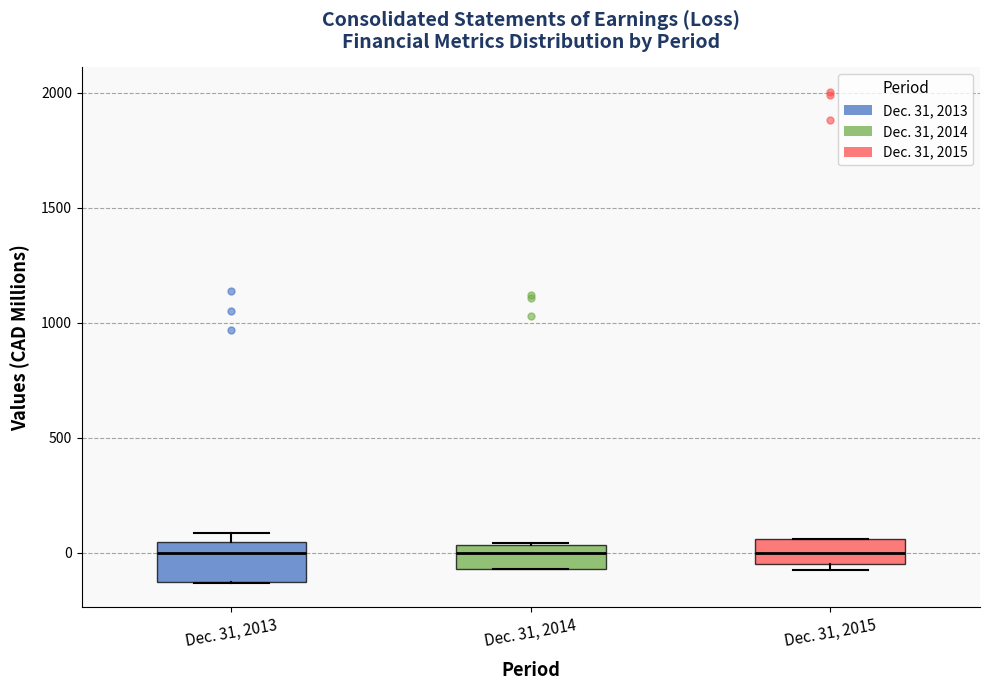

Reading left to right, read every box against the y-axis: the position of its median line, the range the box covers, and the ends of its whiskers. The values are not printed on the chart, so give them approximately, as read against the axis.

Dec. 31, 2013: median 0, box -150 to 50, whiskers -150 to 100
Dec. 31, 2014: median 0, box -50 to 50, whiskers -50 to 50
Dec. 31, 2015: median 0, box -50 to 50, whiskers -100 to 50